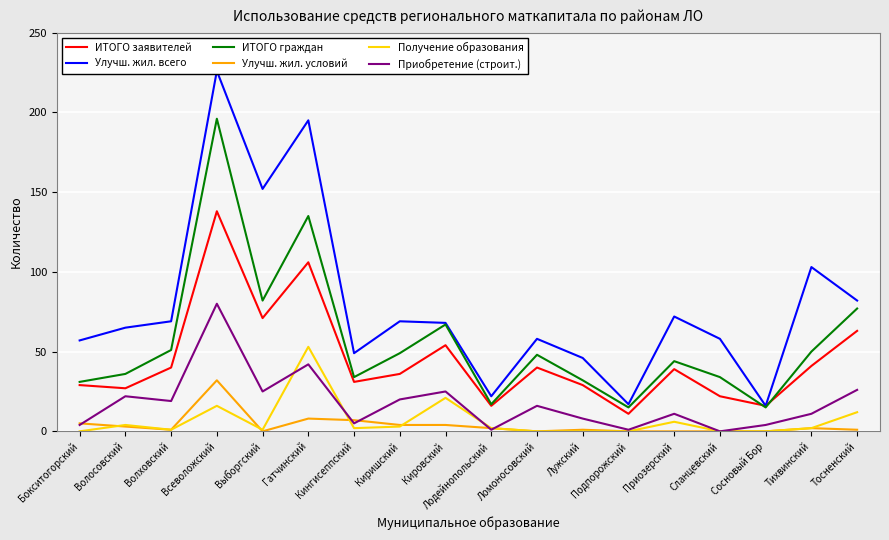

At how many categories does at least one series exceed 184?

2